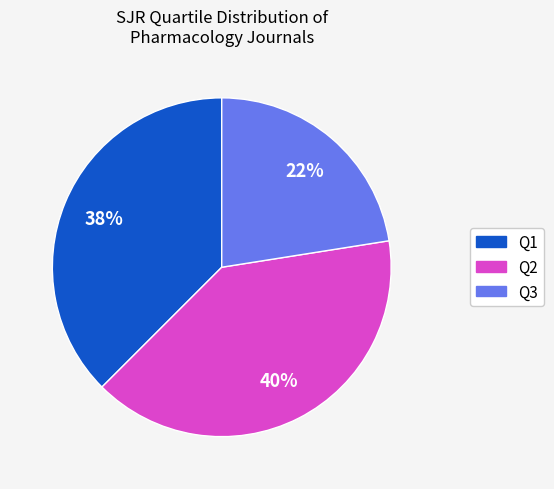

Which category has the biggest portion of the pie?

Q2